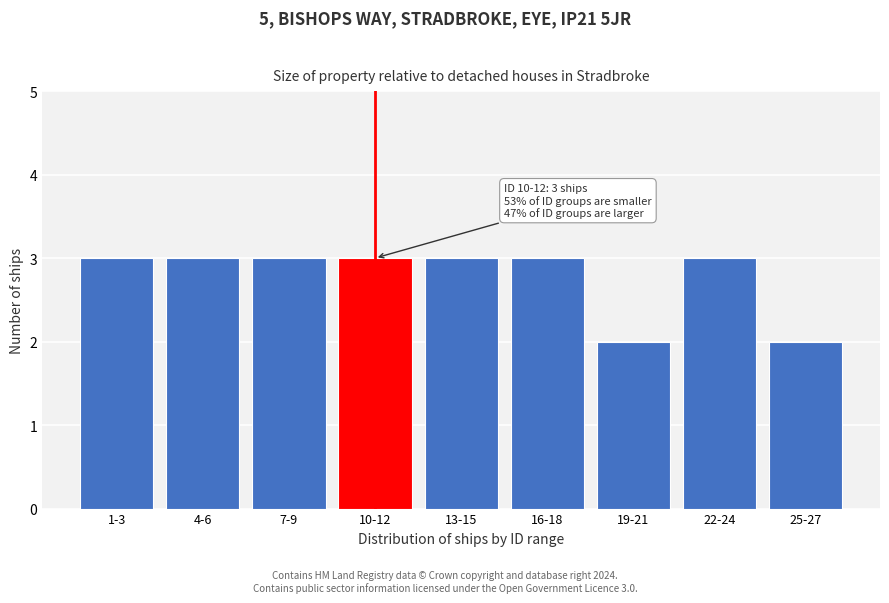

Reading left to right, extract all data points from this chart.

1-3=3	4-6=3	7-9=3	10-12=3	13-15=3	16-18=3	19-21=2	22-24=3	25-27=2